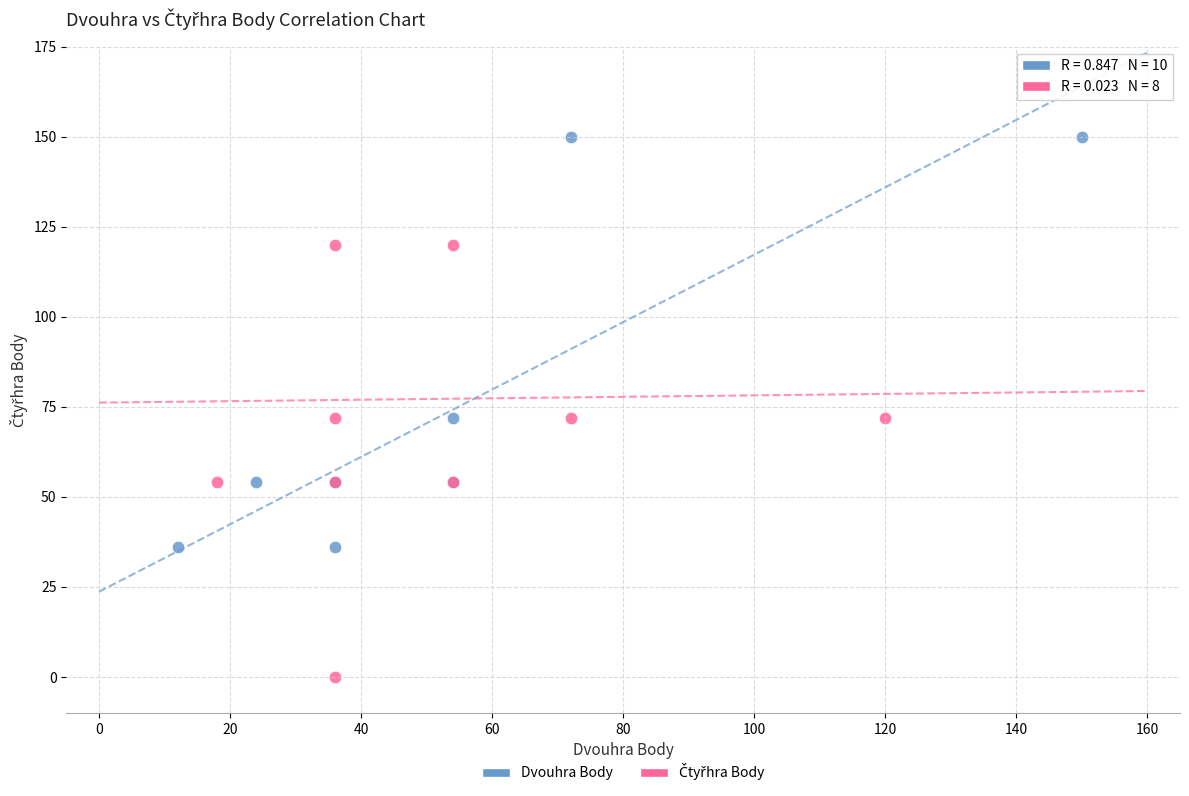

Which series reaches the maximum Y coordinate?

Dvouhra Body